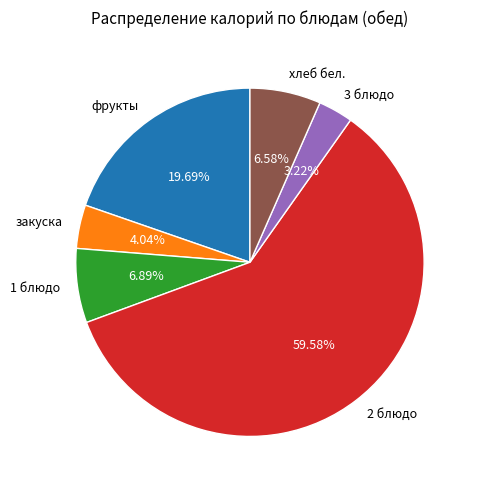

How many slices are in this pie chart?

6